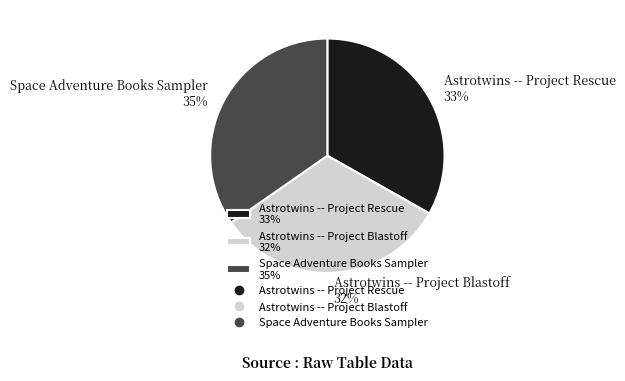

True or false: Astrotwins -- Project Rescue accounts for 33% of the total.

True